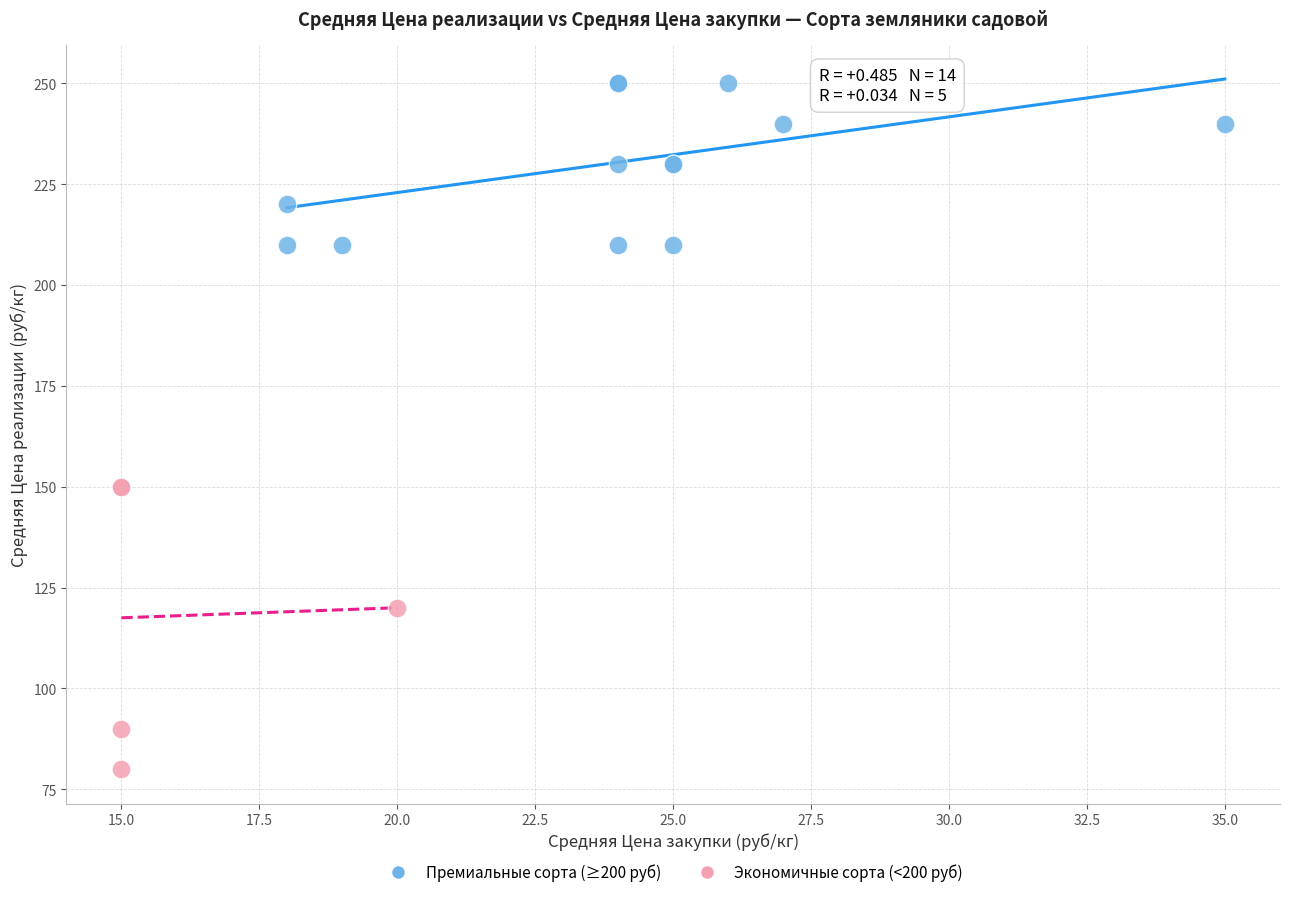

What are all the series names shown in the legend?

Премиальные сорта (≥200 руб), Экономичные сорта (<200 руб)